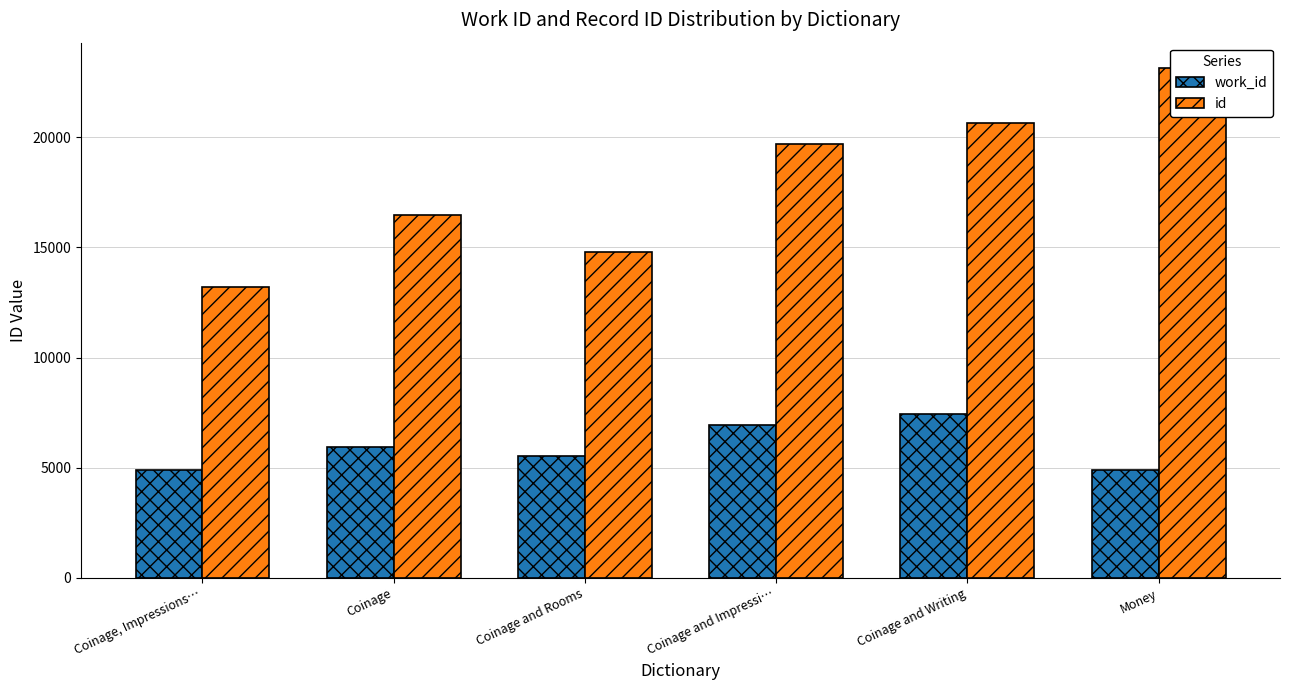

Rank the categories by id value from highest to lowest.

Money, Coinage and Writing, Coinage and Impressi…, Coinage, Coinage and Rooms, Coinage, Impressions…